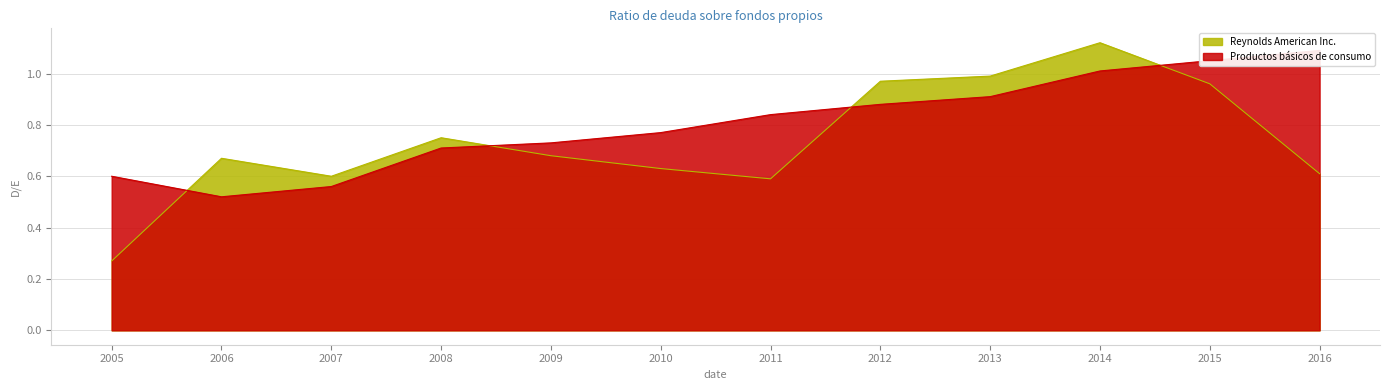

Between 2013 and 2014, which series saw the biggest shift?

Reynolds American Inc.